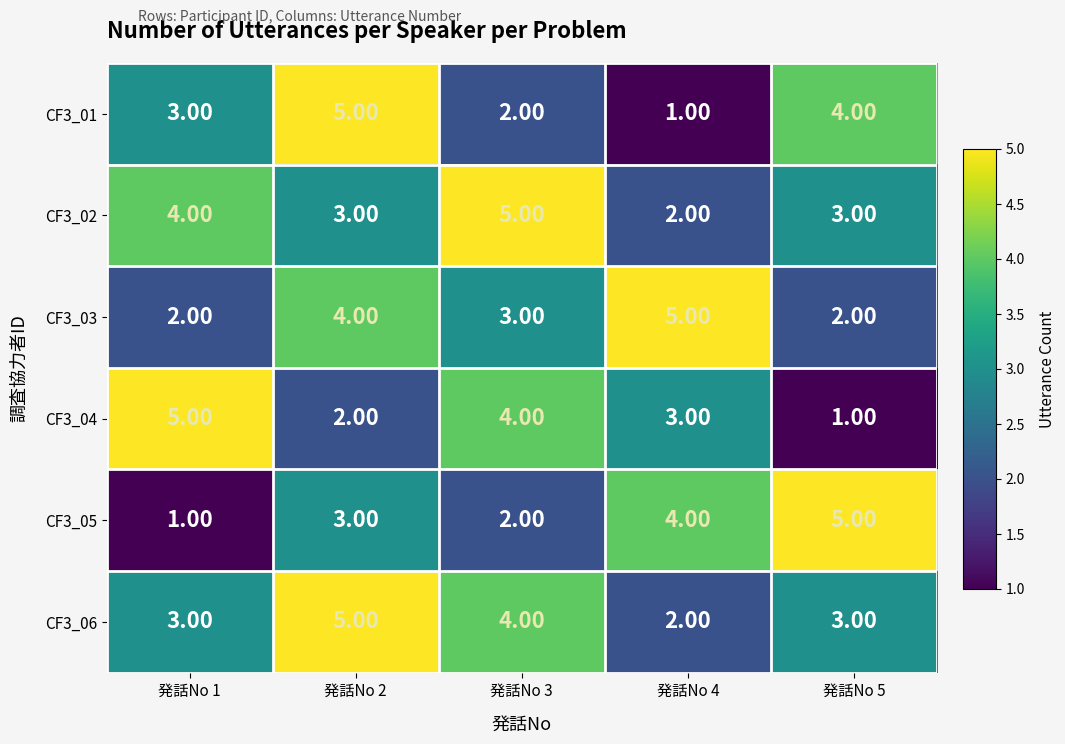

What is the difference between the maximum and minimum values in the CF3_04 series?

4